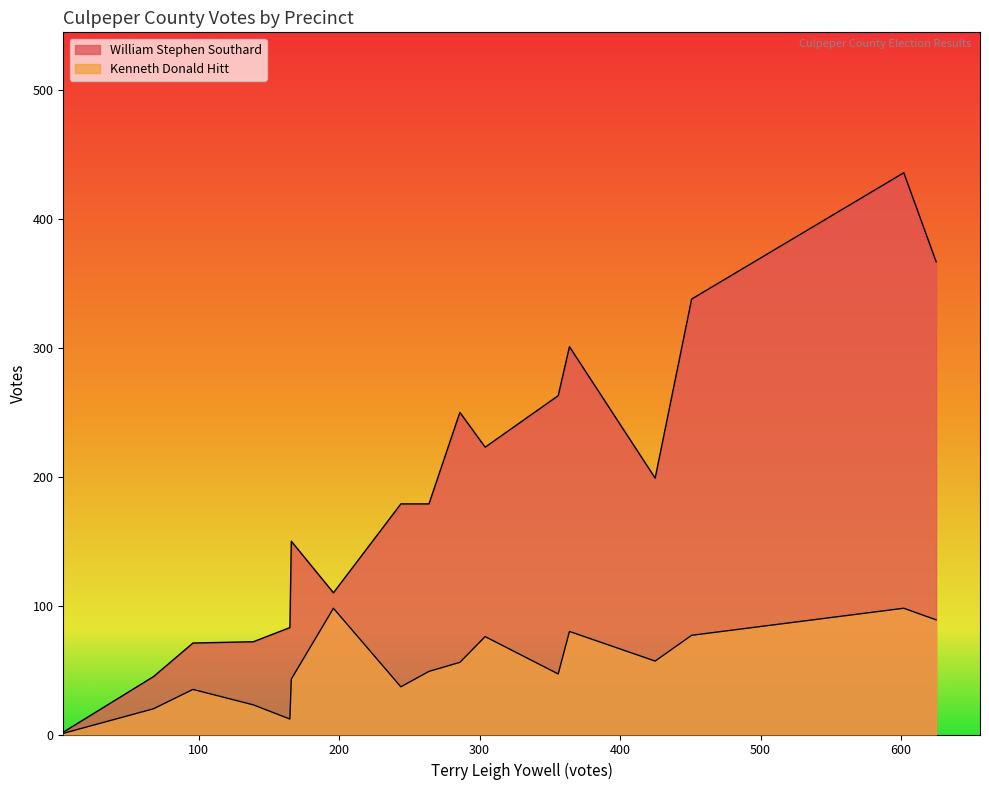

How many values in the William Stephen Southard series exceed 179?

8